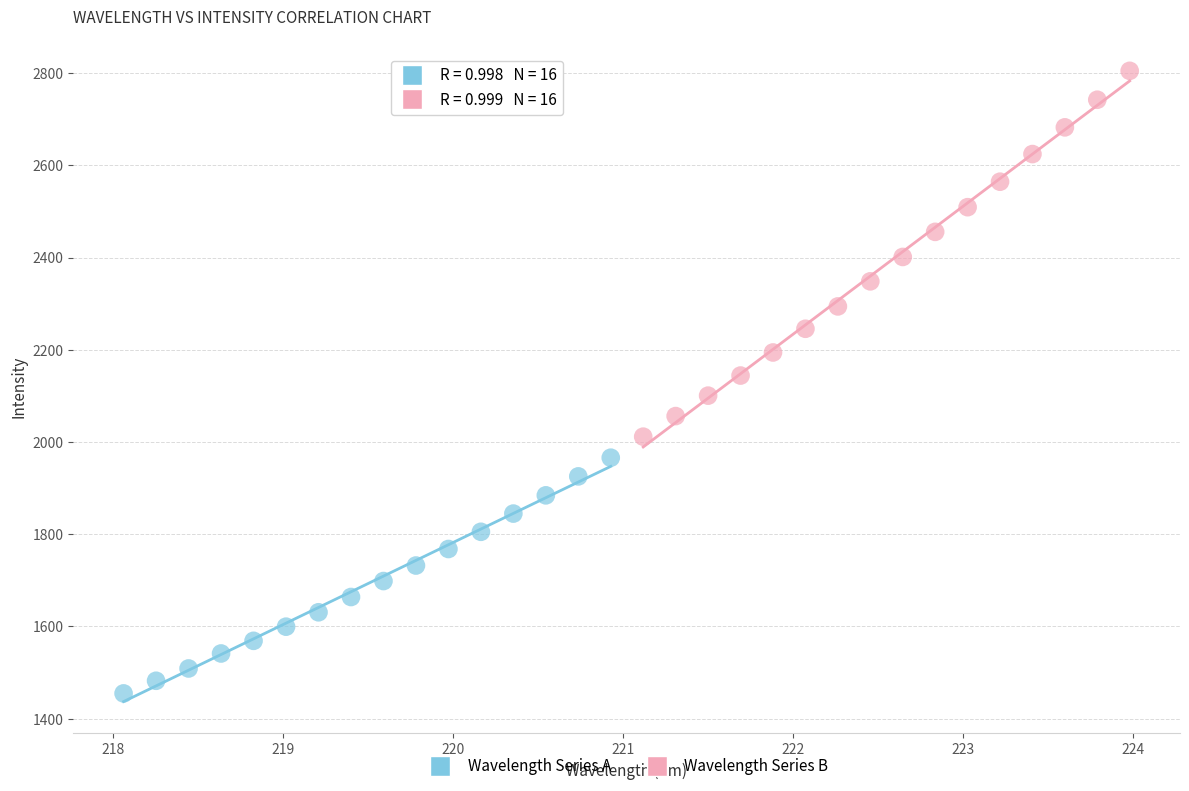

Which series contains the highest Y value?

Wavelength Series B